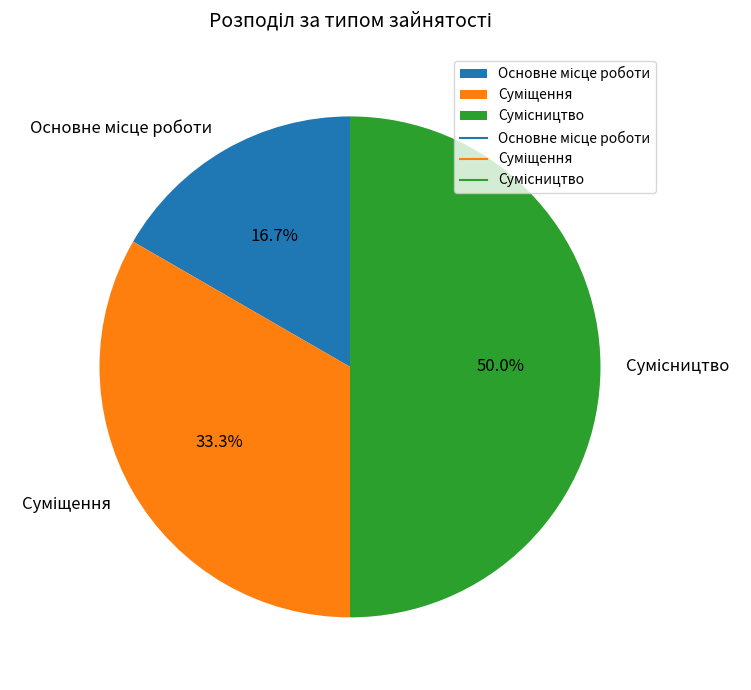

What percentage is the Суміщення slice, to the nearest percent?

33%